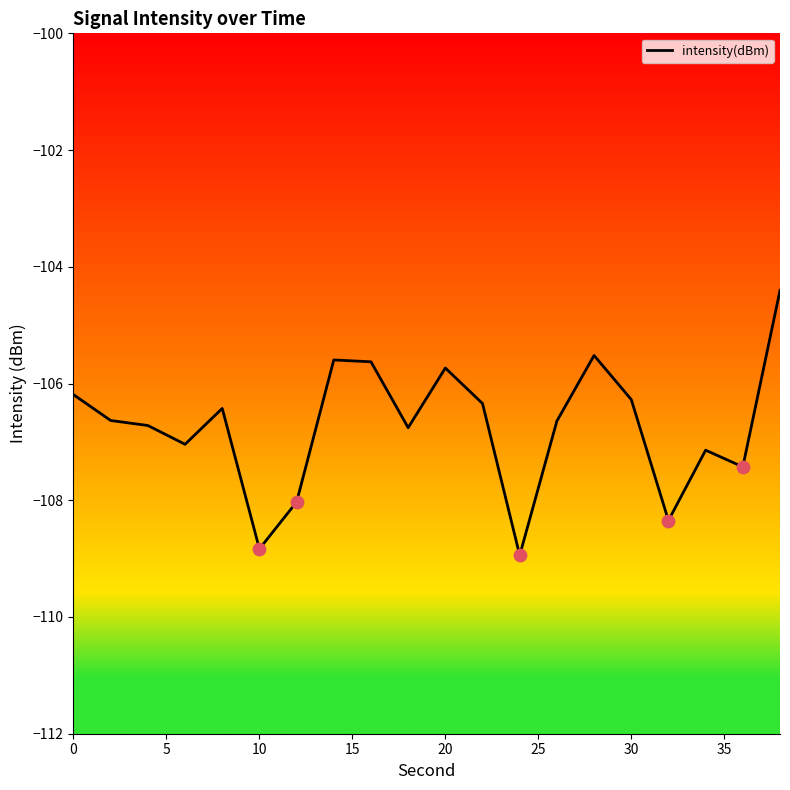

What is the minimum value shown in the chart?

-108.9